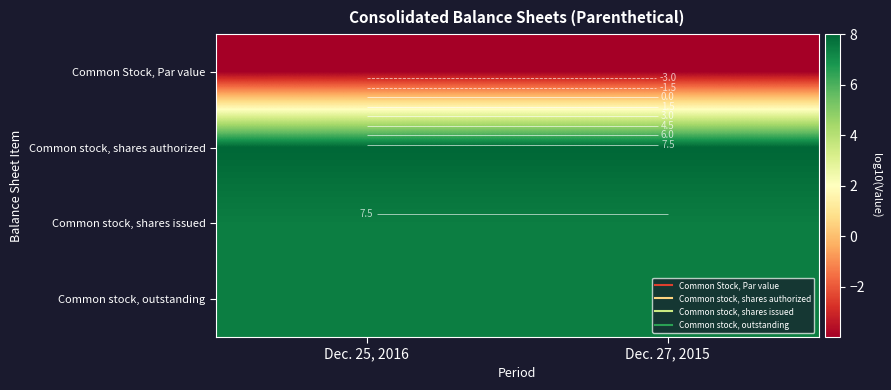

What is the average value of the Common stock, shares issued series?

7.4